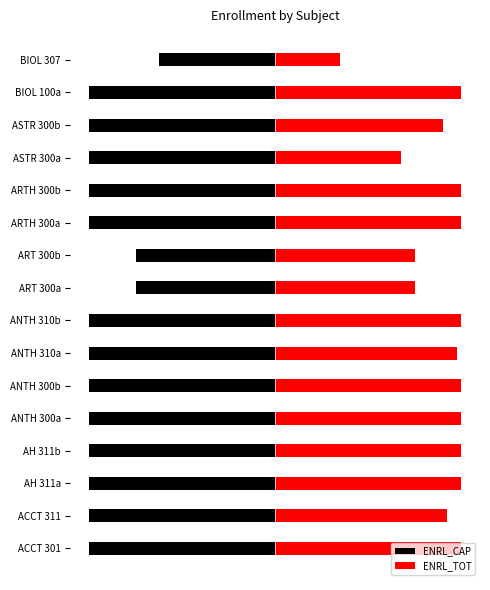

Reading left to right, transcribe all the data shown in this chart.

ENRL_CAP: -40	-40	-40	-40	-40	-40	-40	-40	-30	-30	-40	-40	-40	-40	-40	-25
ENRL_TOT: 40	37	40	40	40	40	39	40	30	30	40	40	27	36	40	14